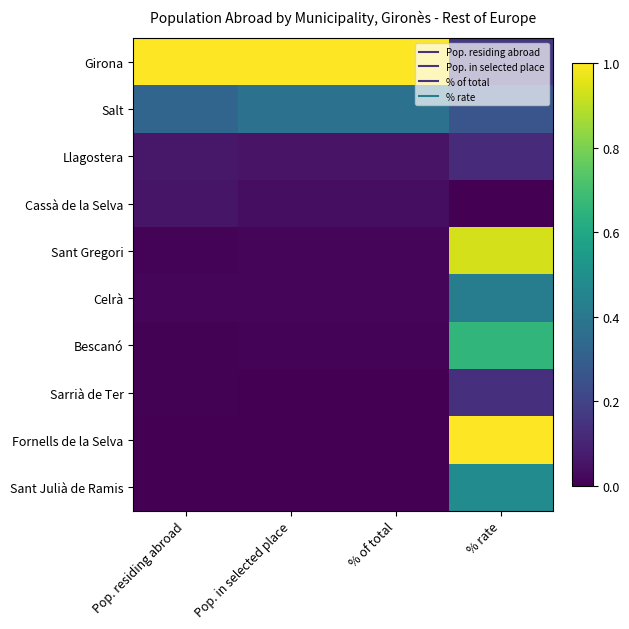

List the series in order of their peak value, highest first.

Girona, Fornells de la Selva, Sant Gregori, Bescanó, Sant Julià de Ramis, Celrà, Salt, Sarrià de Ter, Llagostera, Cassà de la Selva